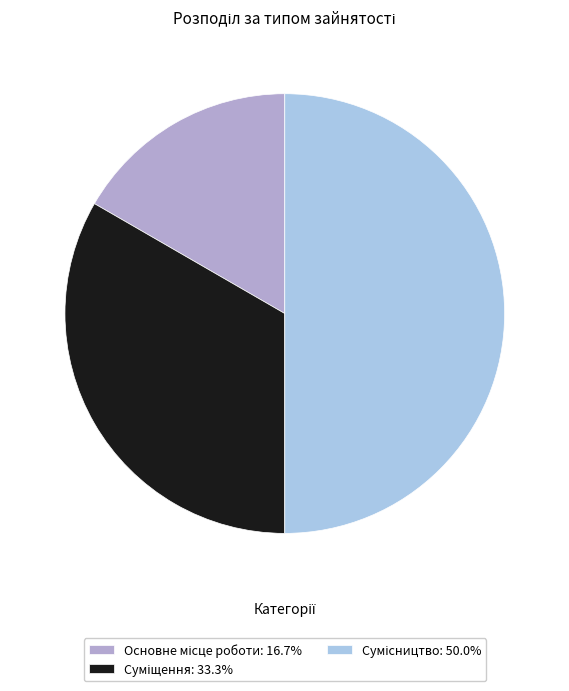

To the nearest percent, what percentage of the pie is Основне місце роботи?

17%